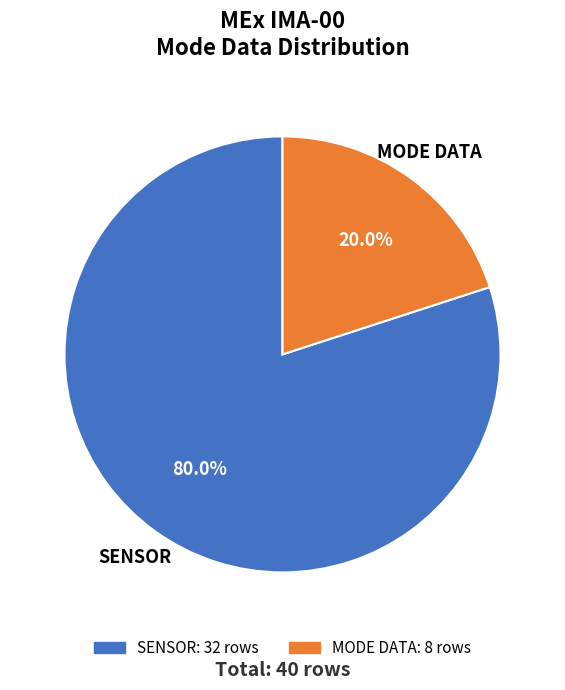

To the nearest percent, what is the difference between the largest and smallest slice percentages?

60%